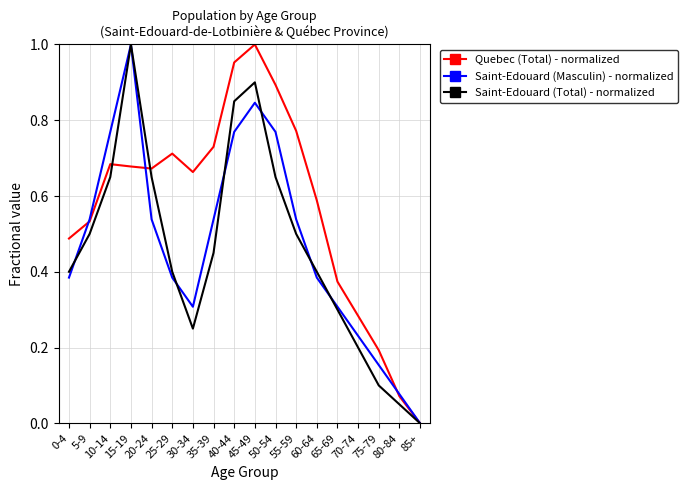

Rank the series at 40-44 from lowest to highest value.

Saint-Edouard (Masculin) - normalized, Saint-Edouard (Total) - normalized, Quebec (Total) - normalized